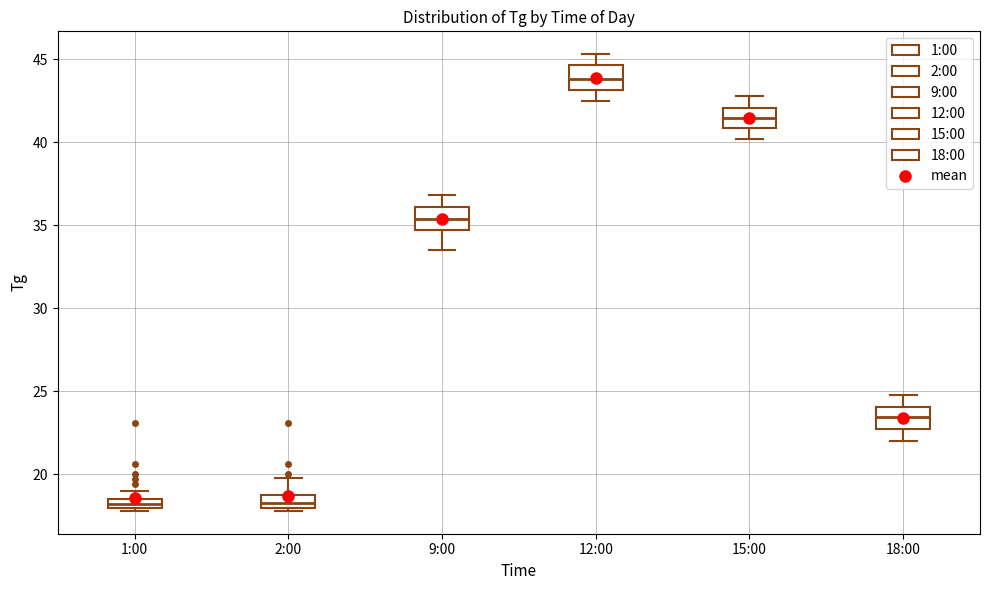

Which box has the highest median line?

12:00